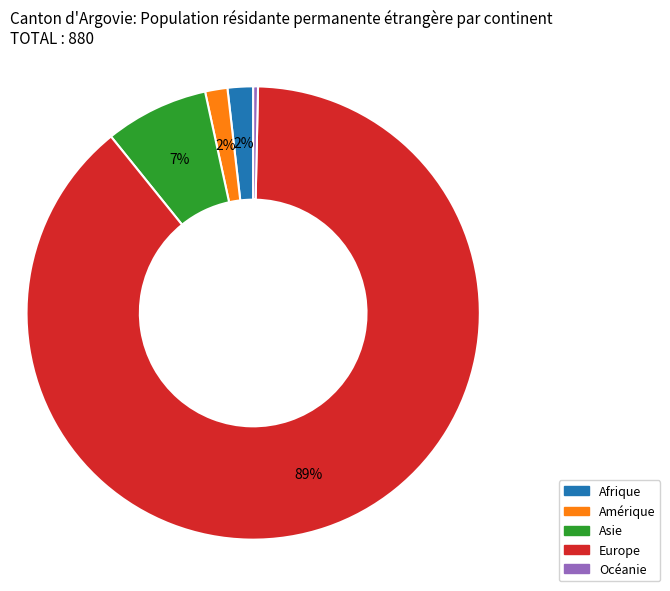

Between Asie and Afrique, which is larger?

Asie